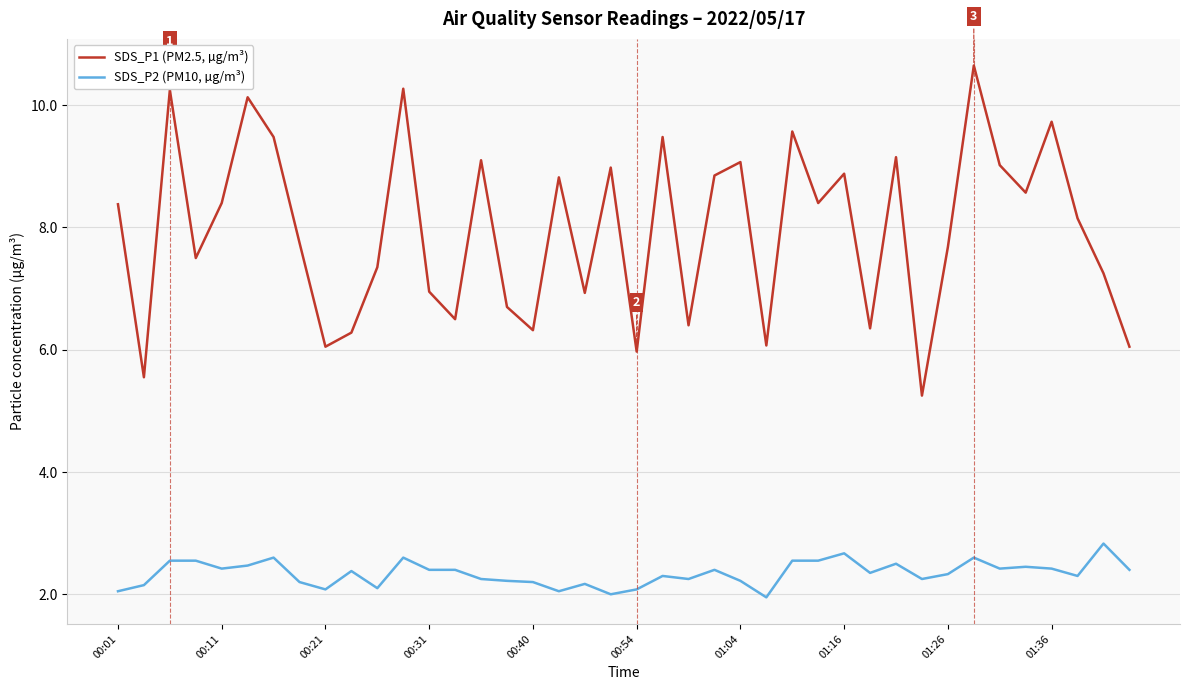

Rank the series by their maximum value, from highest to lowest.

SDS_P1 (PM2.5, µg/m³), SDS_P2 (PM10, µg/m³)